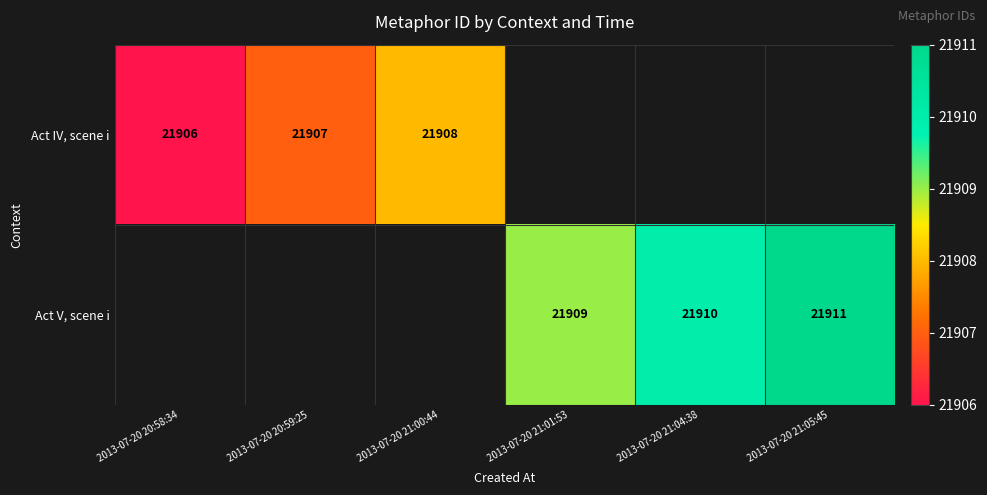

What is the sum of the Act V, scene i values at 2013-07-20 21:04:38 and 2013-07-20 21:05:45?

43821